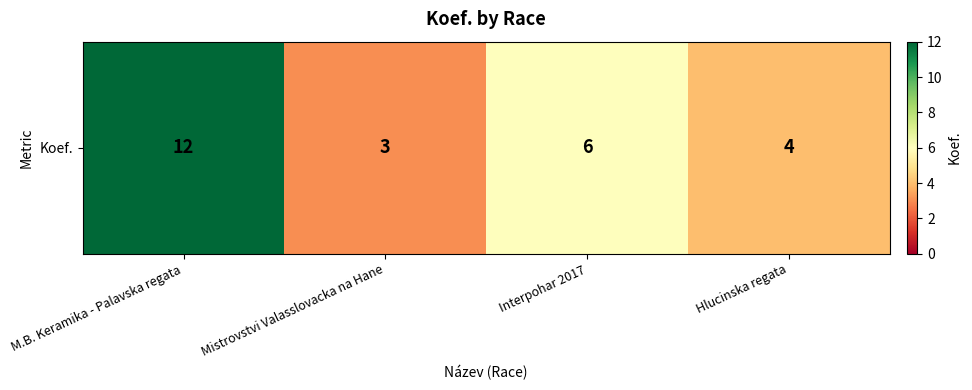

Where does the data first go above 6?

M.B. Keramika - Palavska regata